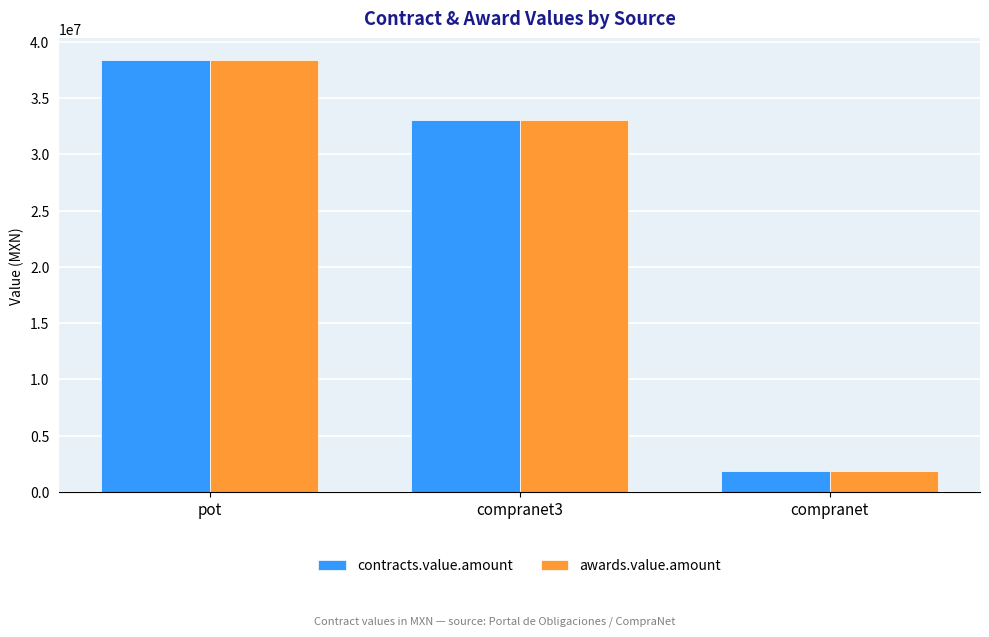

What is the difference between the contracts.value.amount values at compranet3 and pot?

5294010.2